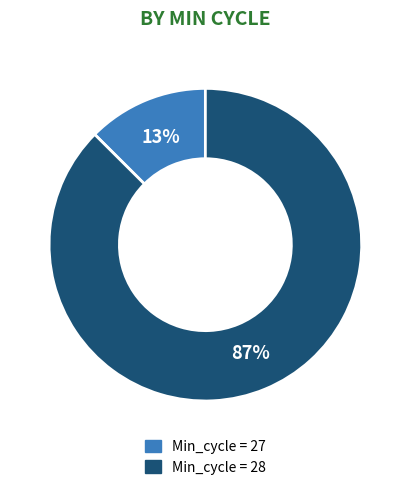

To the nearest percent, what is the average slice percentage?

50%